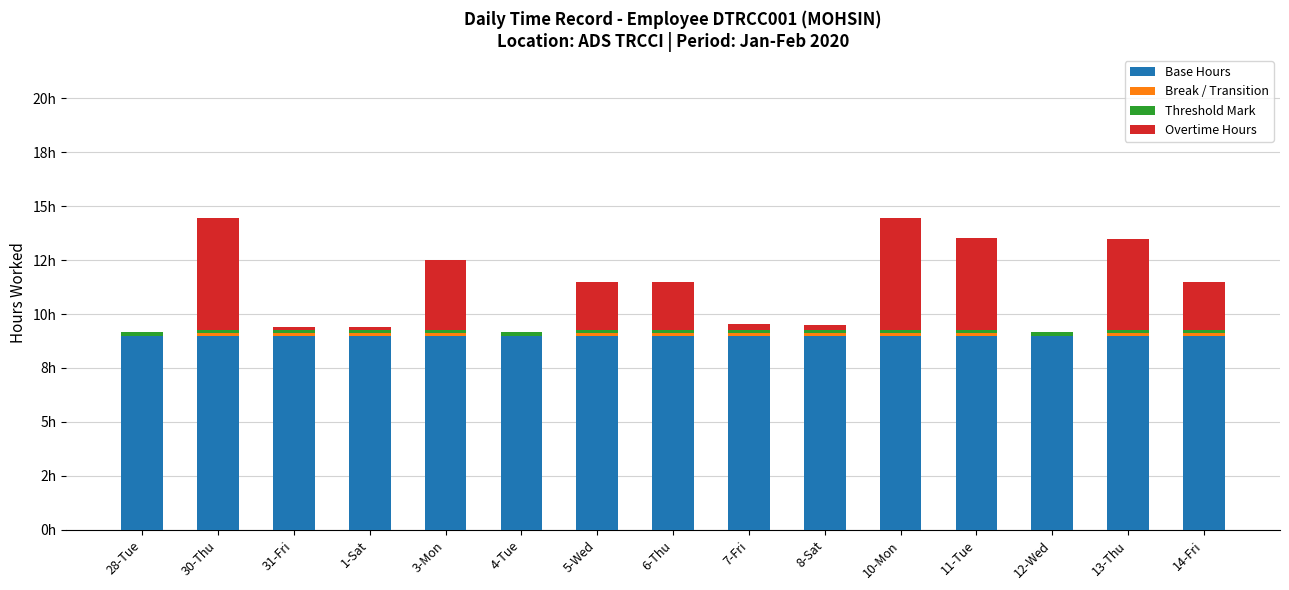

What is the difference between the second highest and second lowest values in the Overtime Hours series?

5.2